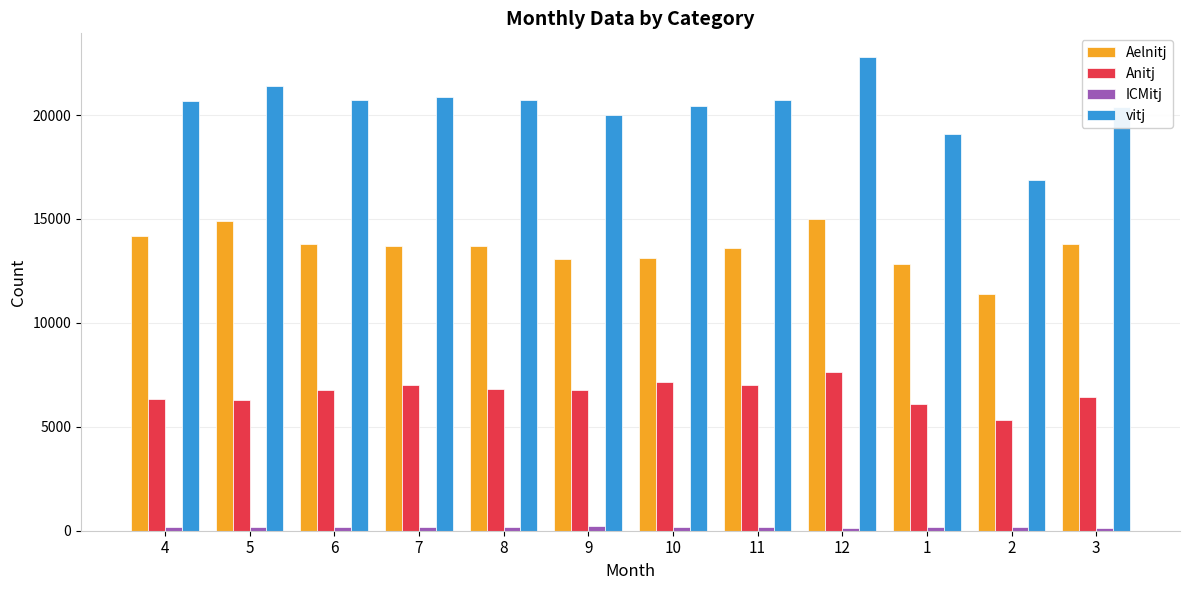

Is the value of Anitj at 1 greater than the value of Aelnitj at 8?

No